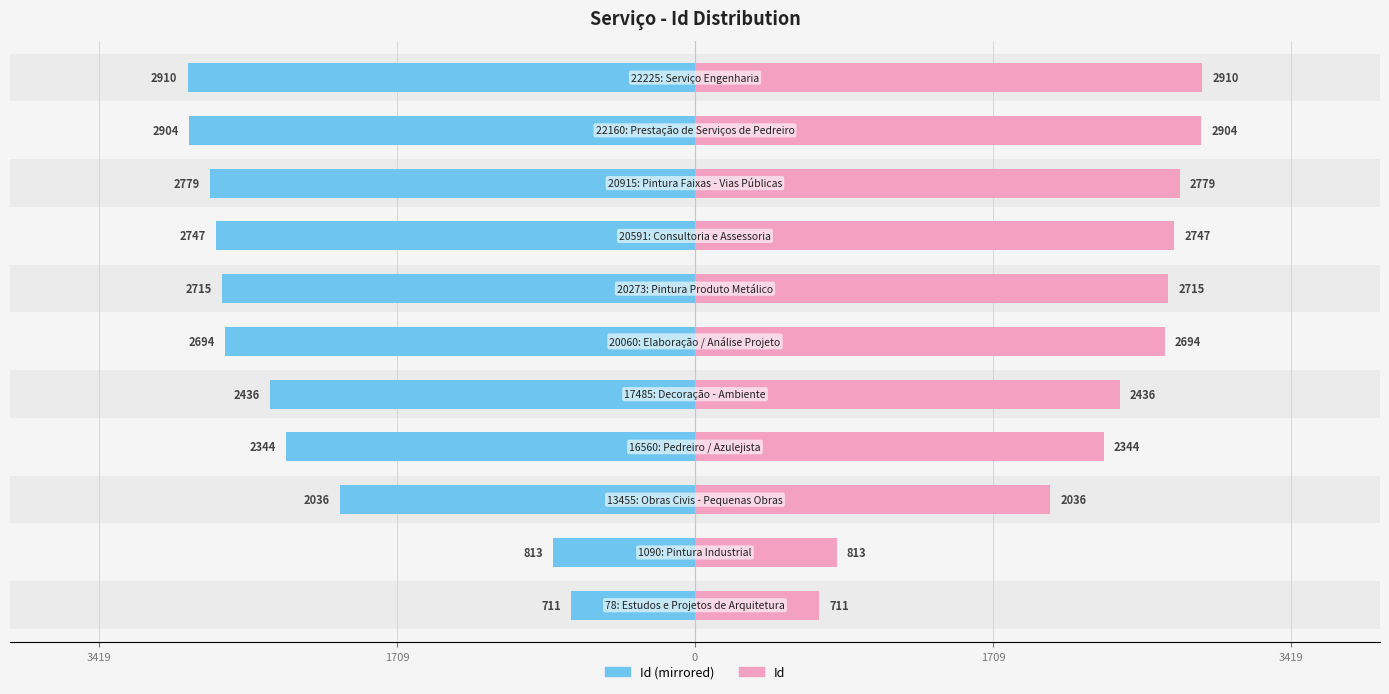

Which series has the largest total across all categories?

Id